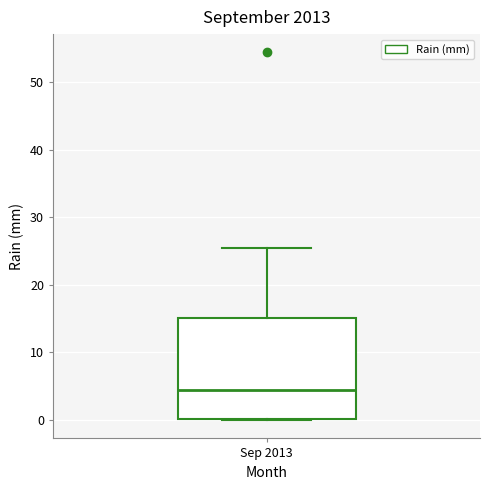

Where is the upper edge of the box for Sep 2013 on the y-axis? The values are not printed on the chart, so give them approximately, as read against the axis.

15